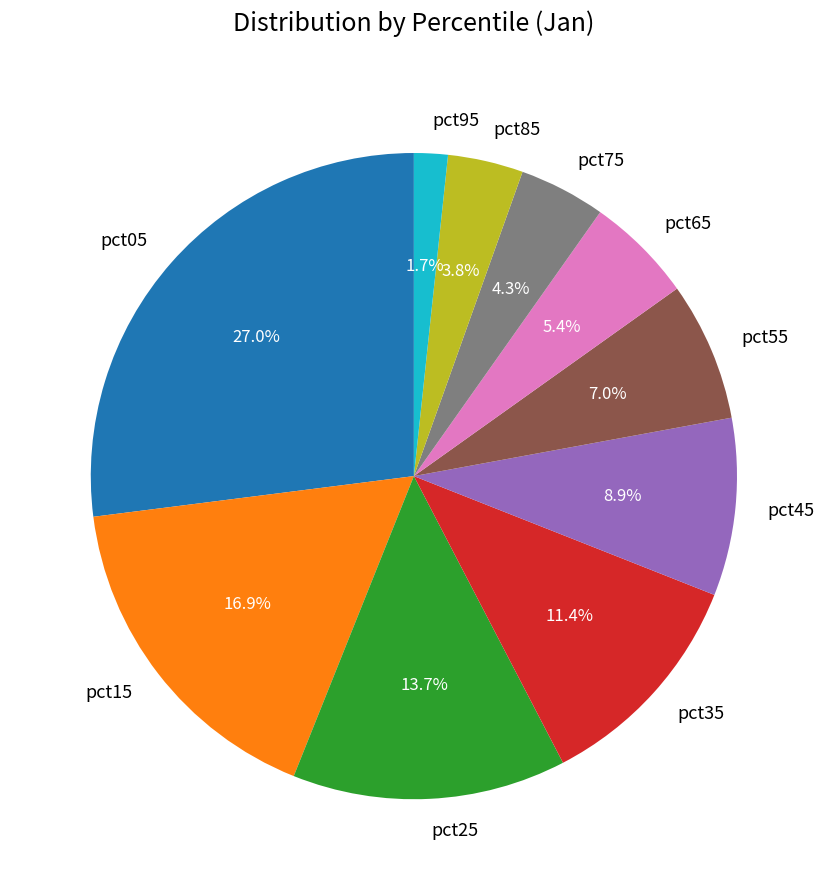

What is the ratio of the value at pct35 to the value at pct05?

0.4